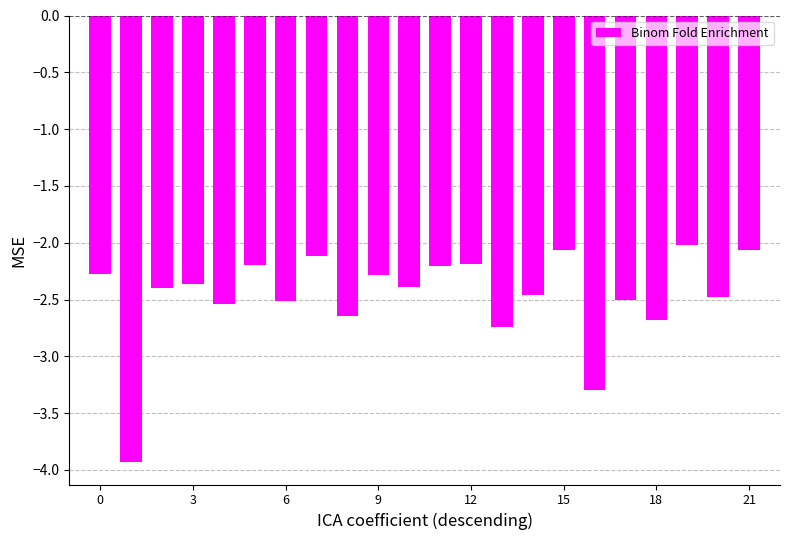

What is the difference between the second highest and second lowest values?

1.2